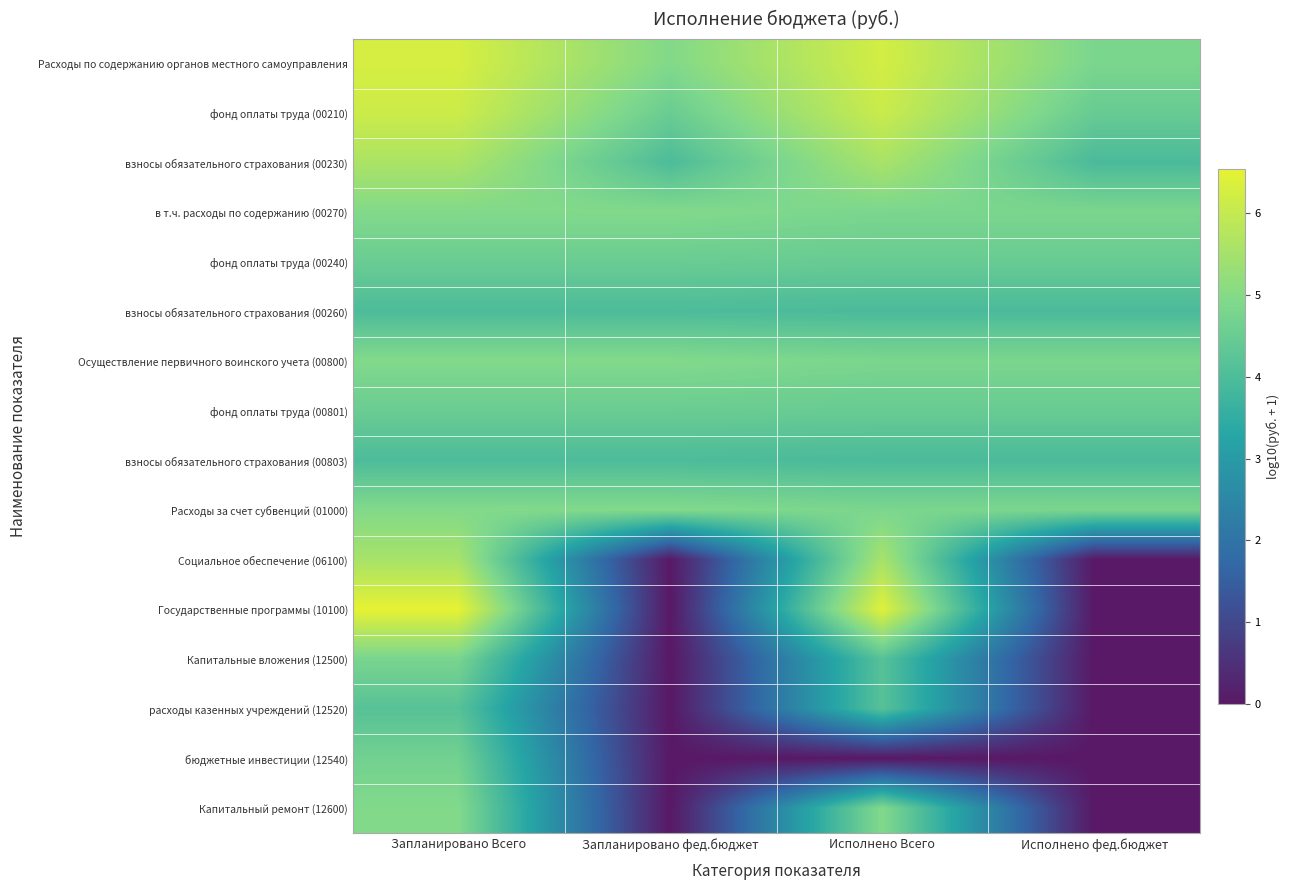

Count the number of data series in this chart.

16